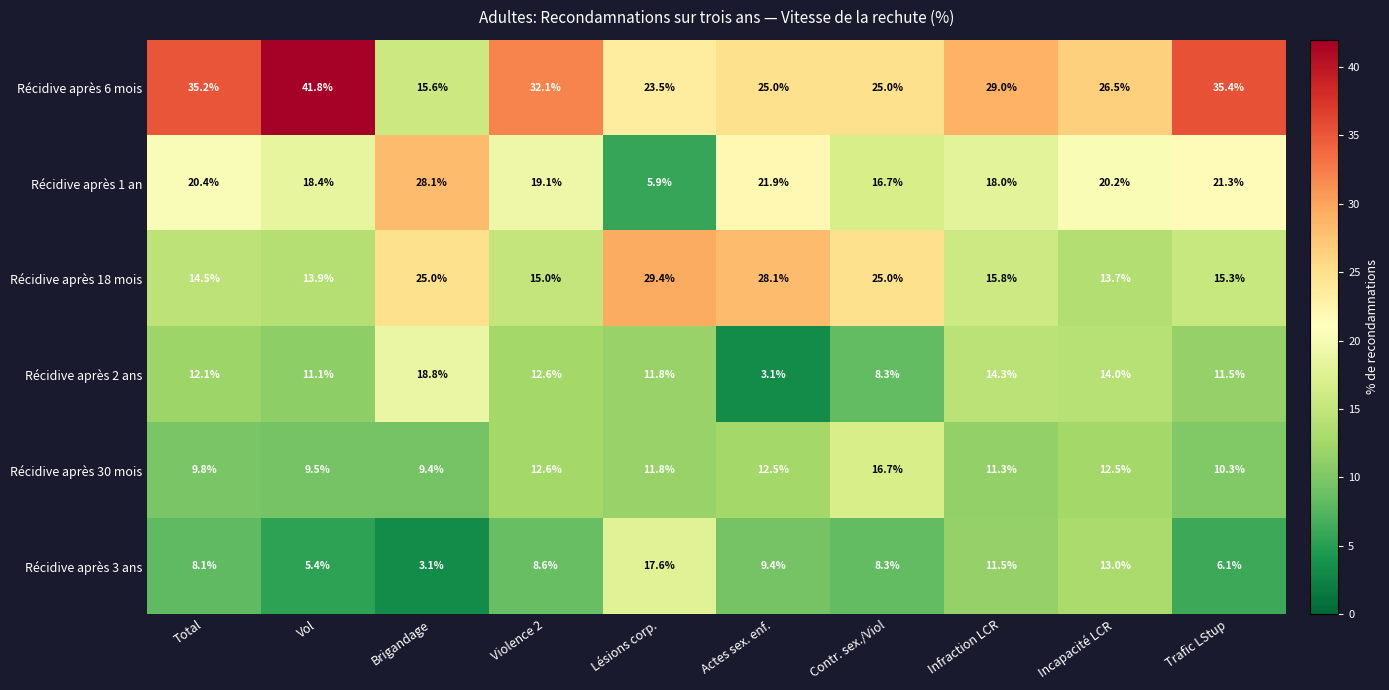

How many categories are shown in the chart?

10